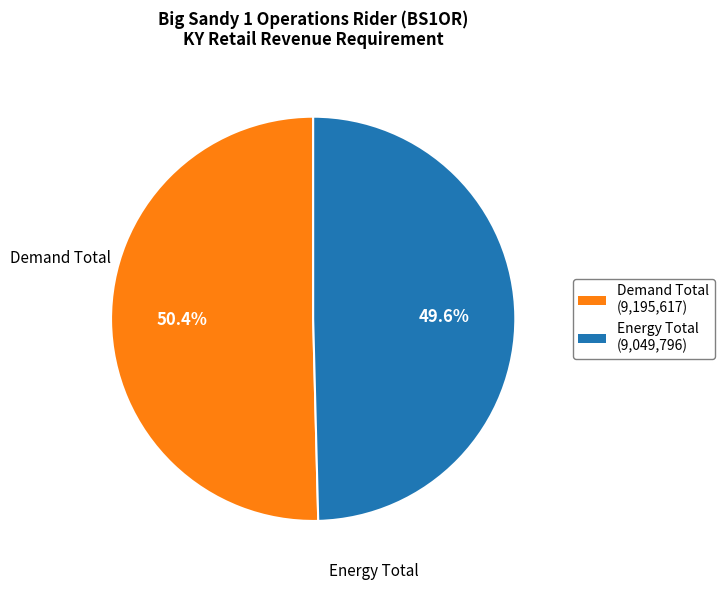

Approximately how many times larger is the value at Energy Total compared to Demand Total?

1.0